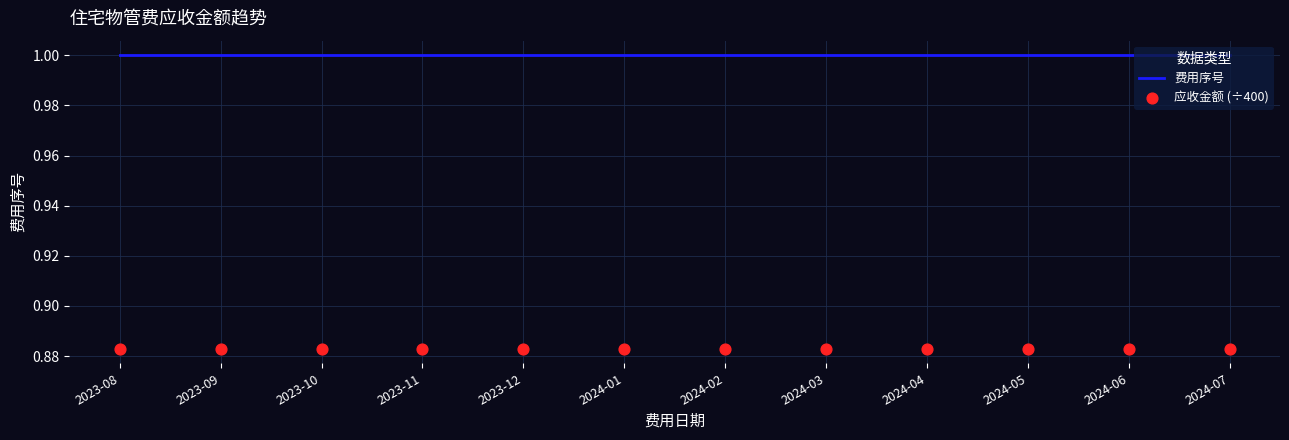

What are all the series names shown in the legend?

费用序号, 应收金额 (÷400)